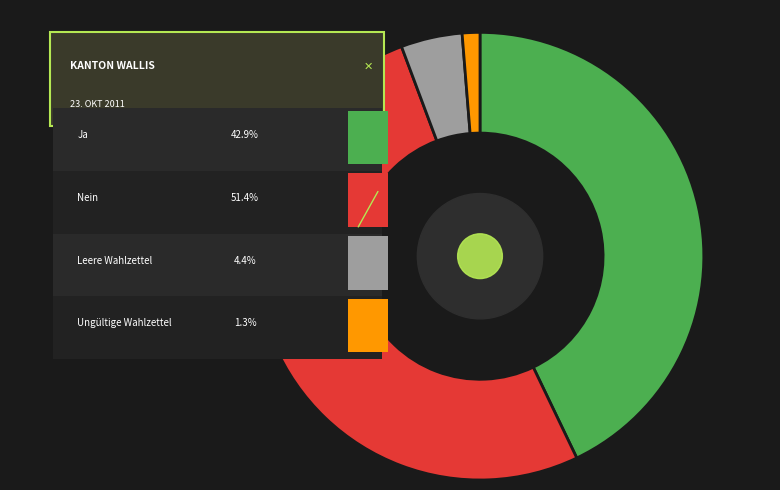

Does any single category account for the majority?

Yes